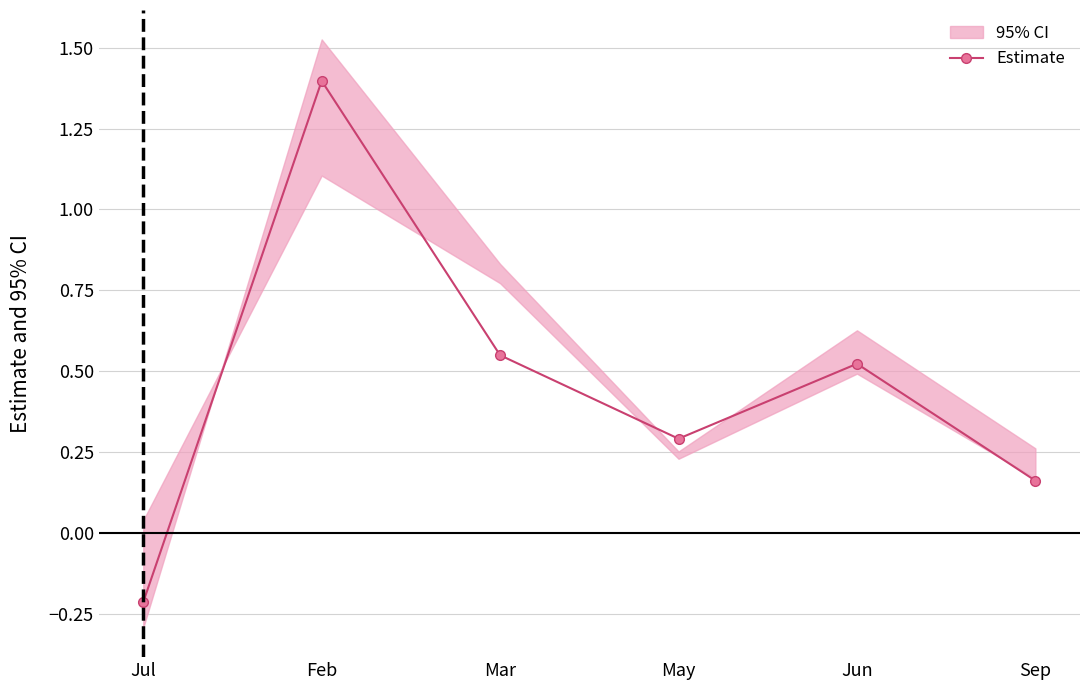

List the labels in order of value, largest first.

Feb, Mar, Jun, May, Sep, Jul